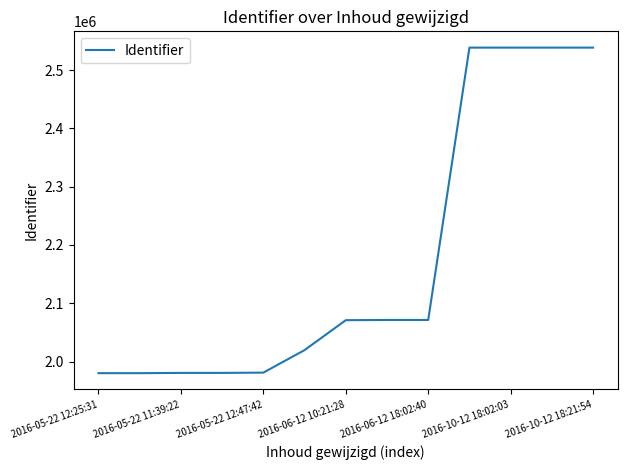

What is the smallest value displayed?

1980218